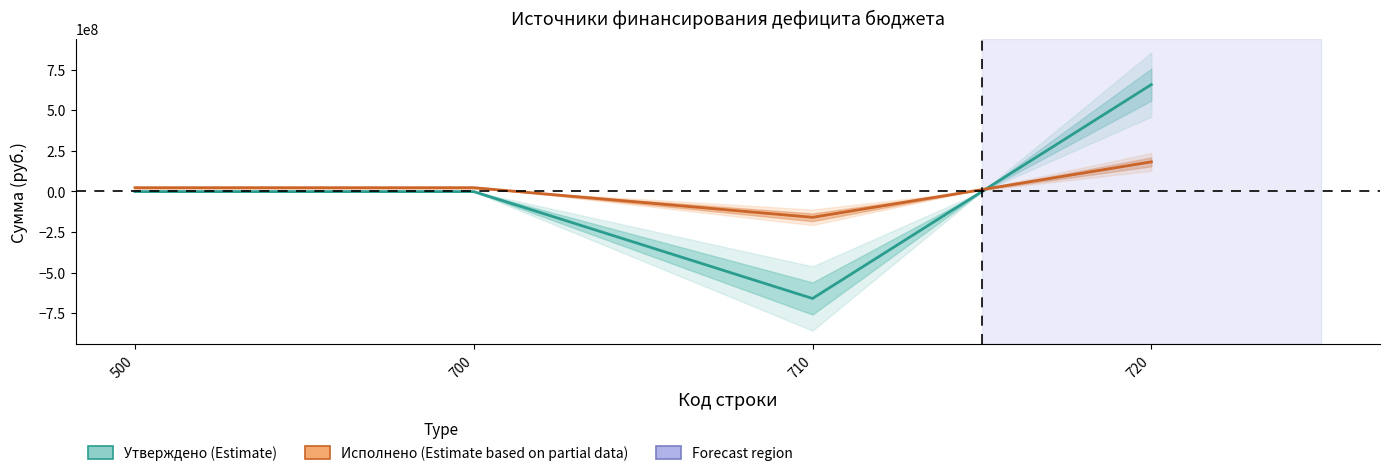

Reading left to right, extract all data points from this chart.

Утверждено (консолид.): -536556.2	-536556.2	-659506041.0	658969484.8
Исполнено (консолид.): 23409608.7	23409608.7	-159241194.0	182650802.7